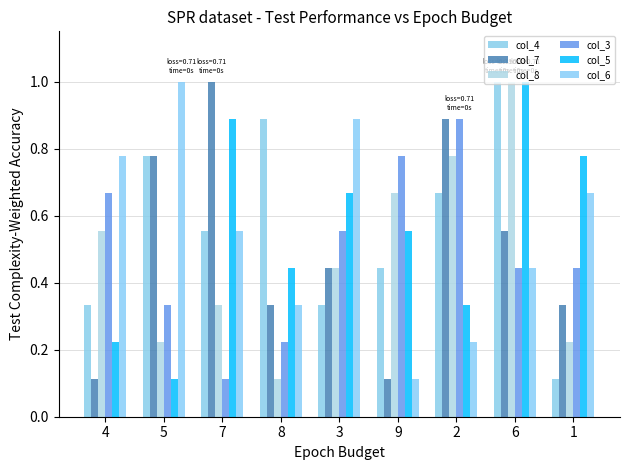

Which category has the lowest value in the col_7 series?

4